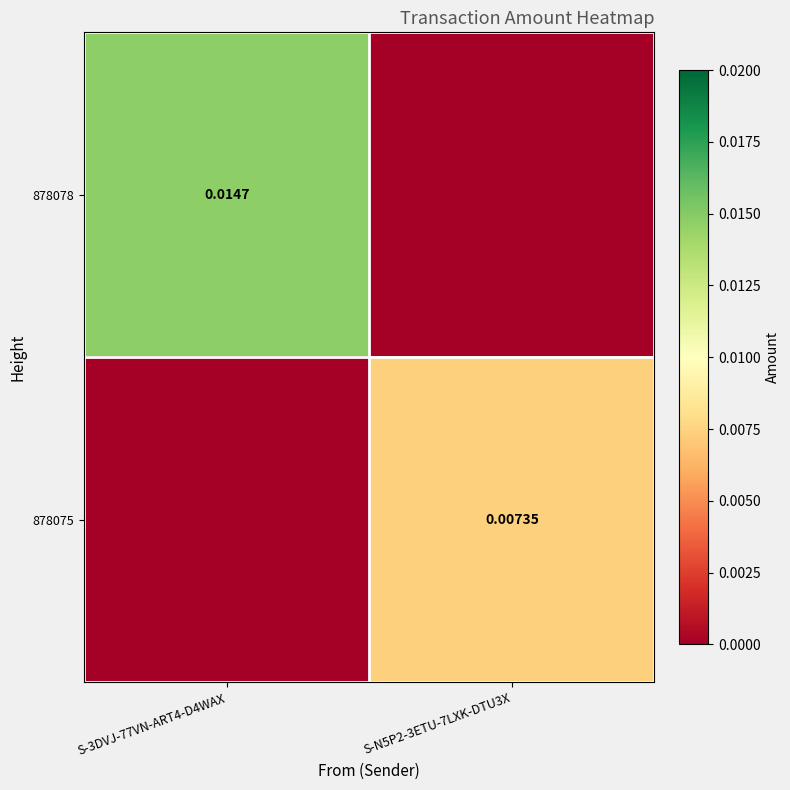

Which series has the largest total across all categories?

878078